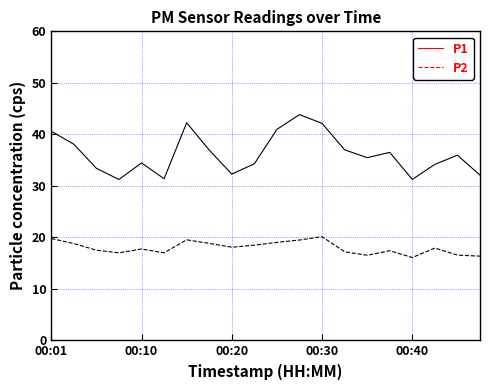

What are all the series names shown in the legend?

P1, P2